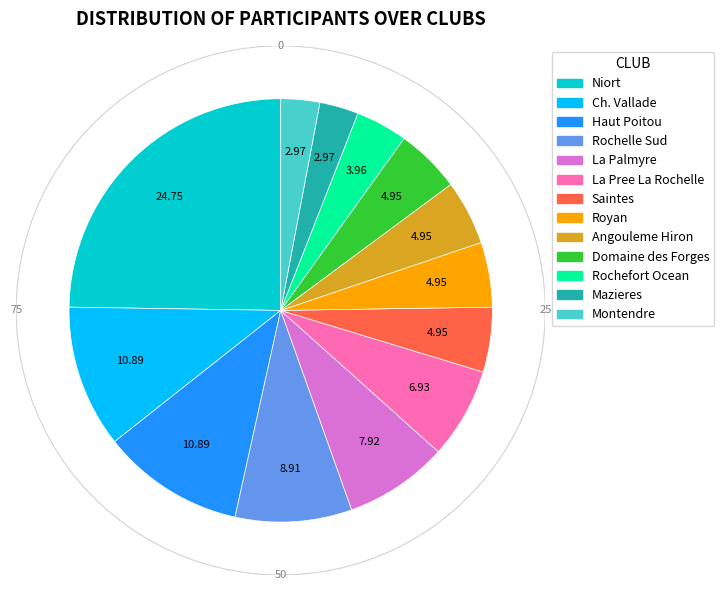

To the nearest percent, what percentage of the pie is Rochelle Sud?

9%